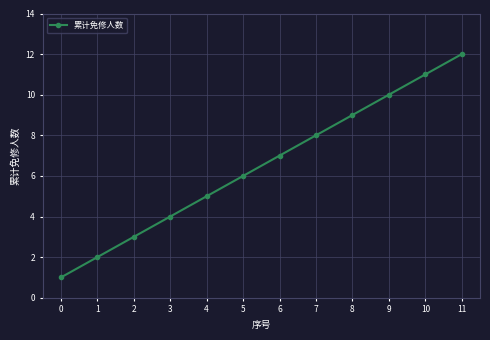

What is the value of the 3rd point from the left?

3